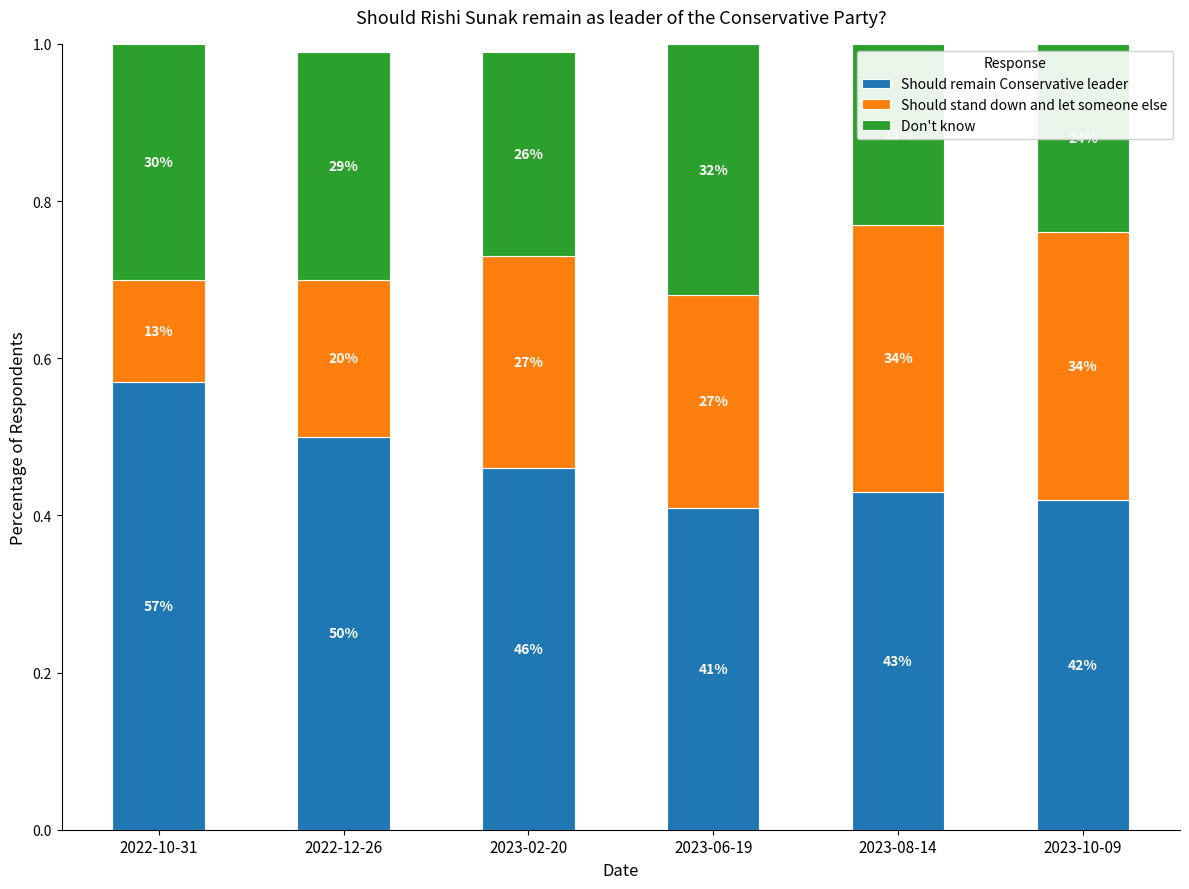

Rank the series at 2023-02-20 from highest to lowest value.

Should remain Conservative leader, Should stand down and let someone else, Don't know